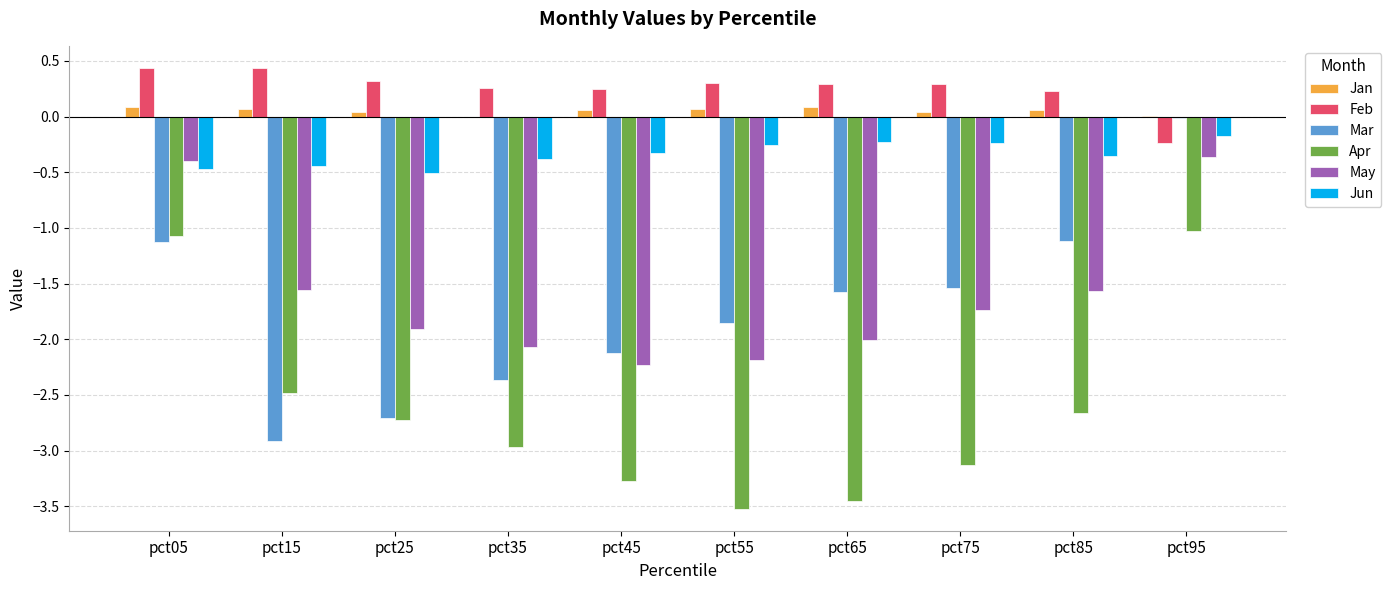

What is the maximum value for Feb?

0.4